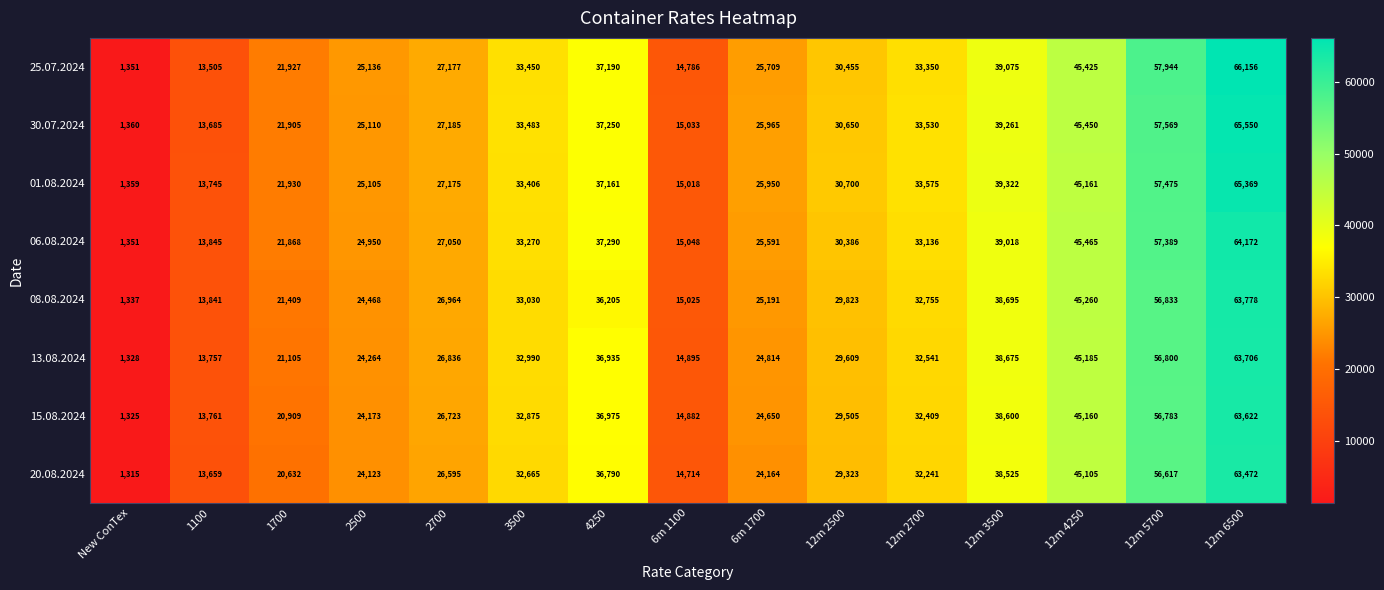

What is the sum of the 30.07.2024 values at 4250 and 12m 4250?

82700